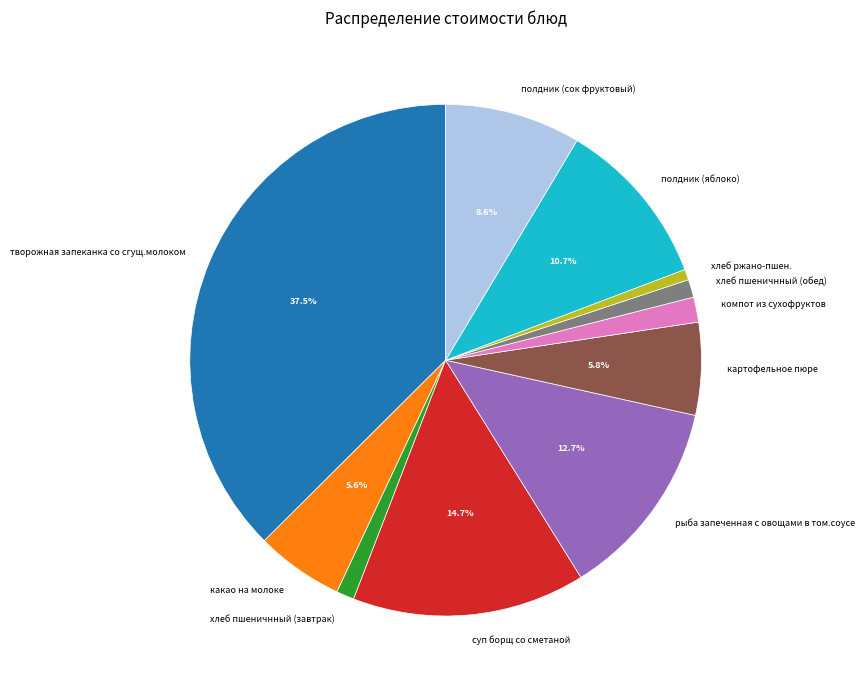

Is there a majority slice in this chart?

No